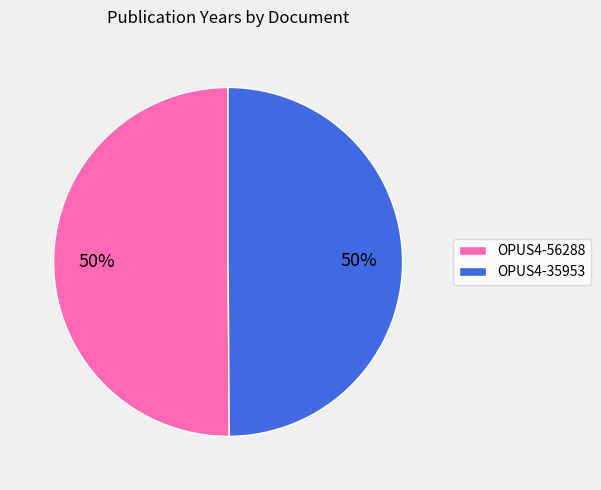

Count the number of slices in the pie.

2